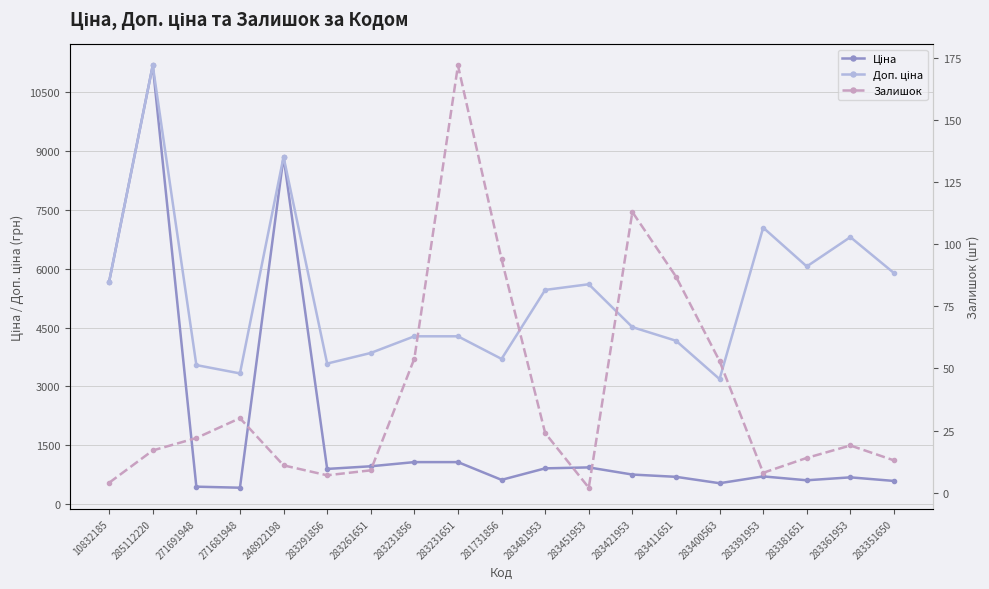

Reading right to left, what are all the values shown in this chart?

Ціна: 589.2	681.0	606.1	705.1	531.3	694.3	752.2	934.5	910.4	617.0	1069.8	1069.8	963.5	895.9	8856.7	416.6	443.1	11188.2	5673.8
Доп. ціна: 5892.2	6809.8	6061.2	7051.3	3187.6	4165.6	4513.3	5607.2	5462.3	3701.9	4279.1	4279.1	3854.0	3583.6	8856.7	3332.5	3545.0	11188.2	5673.8
Залишок: 13.0	19.0	14.0	8.0	53.0	87.0	113.0	2.0	24.0	94.0	172.0	54.0	9.0	7.0	11.0	30.0	22.0	17.0	4.0